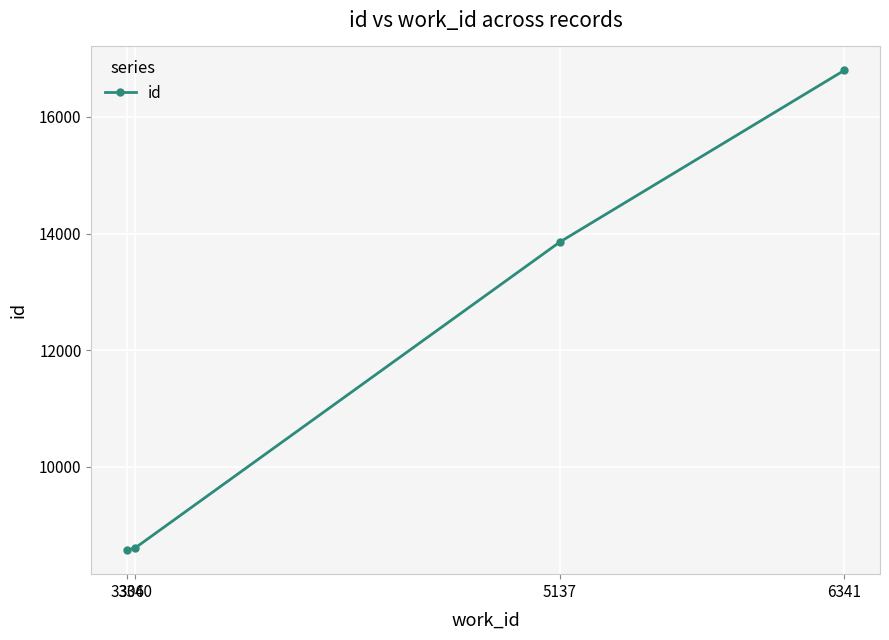

What is the greatest value displayed?

16797